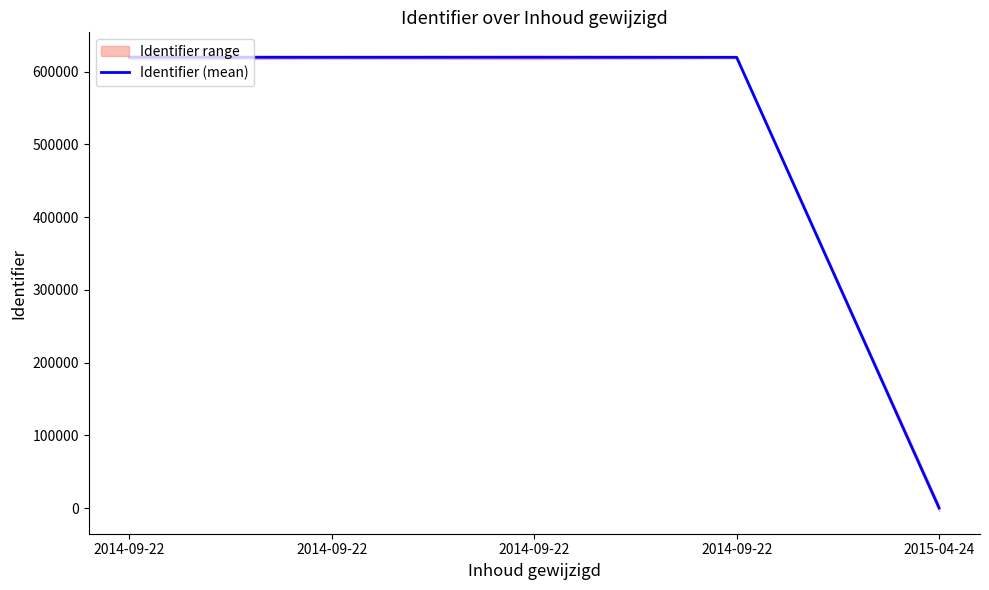

Where is the first local maximum?

2014-09-22